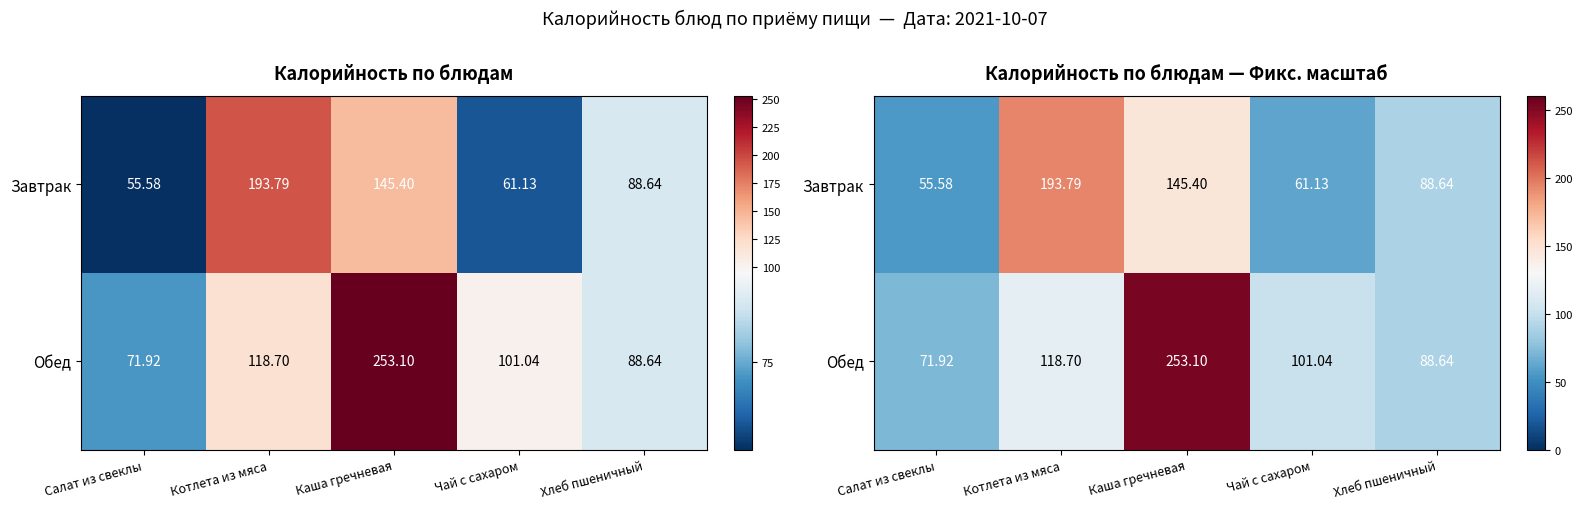

At which label does Обед reach its minimum?

Салат из свеклы